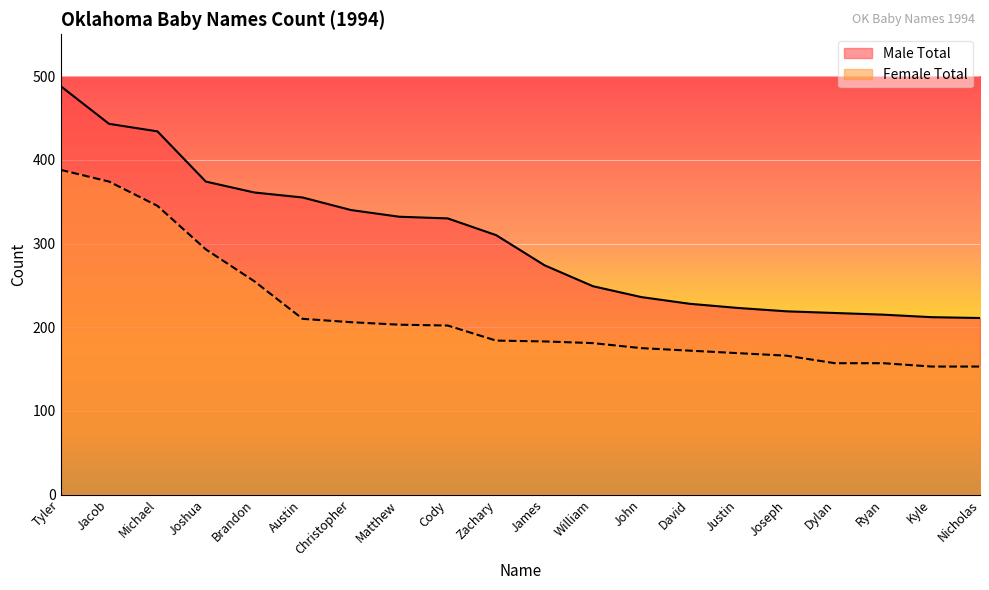

What is the total value across all series at Joseph?

385